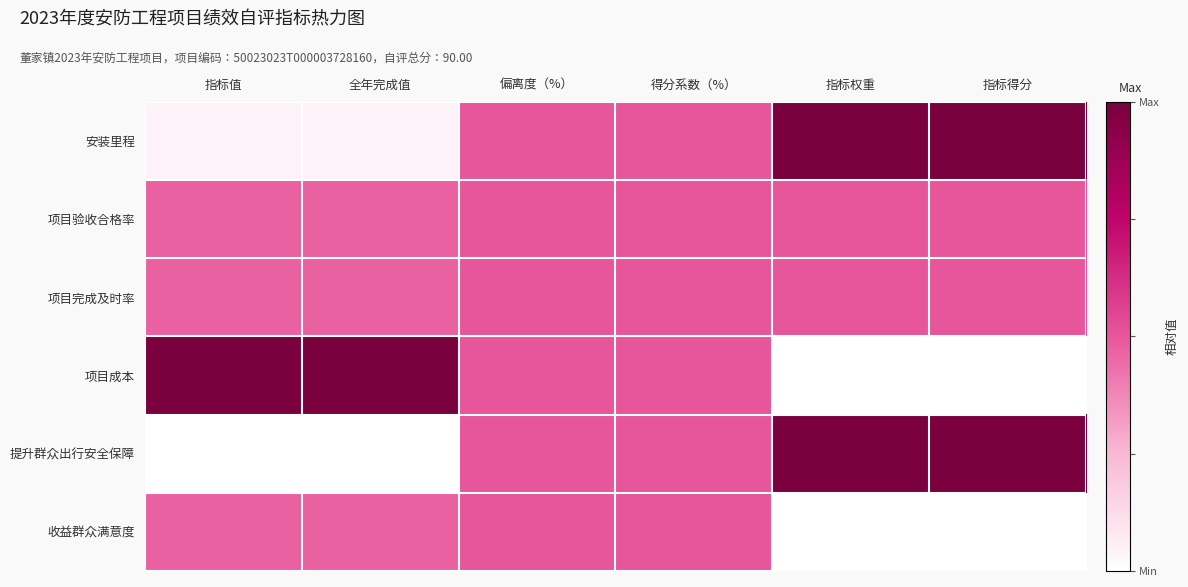

List the series in order of their peak value, highest first.

安装里程, 项目成本, 提升群众出行安全保障, 项目验收合格率, 项目完成及时率, 收益群众满意度